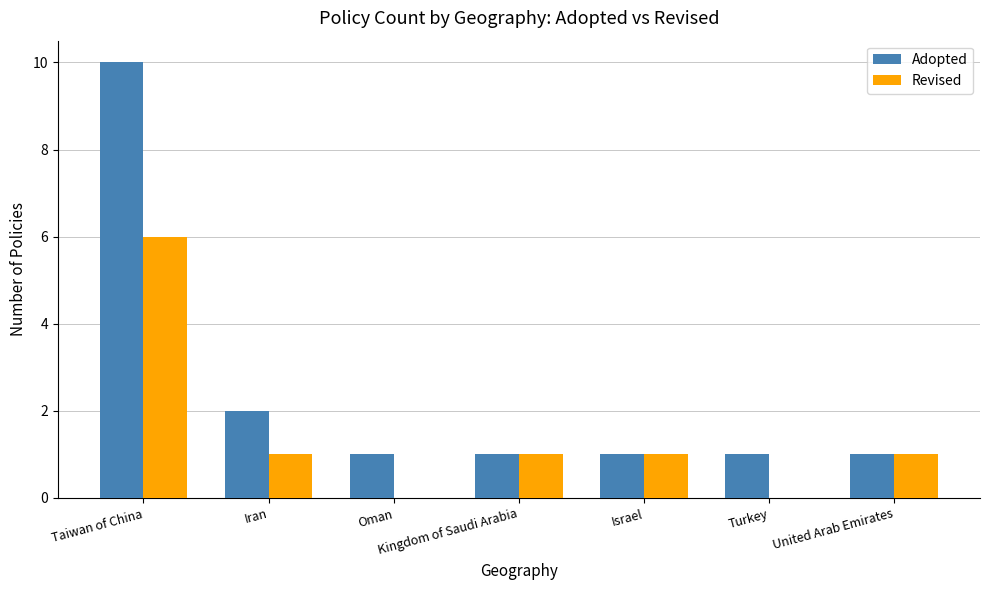

True or false: Revised has a value of 1 at United Arab Emirates.

True